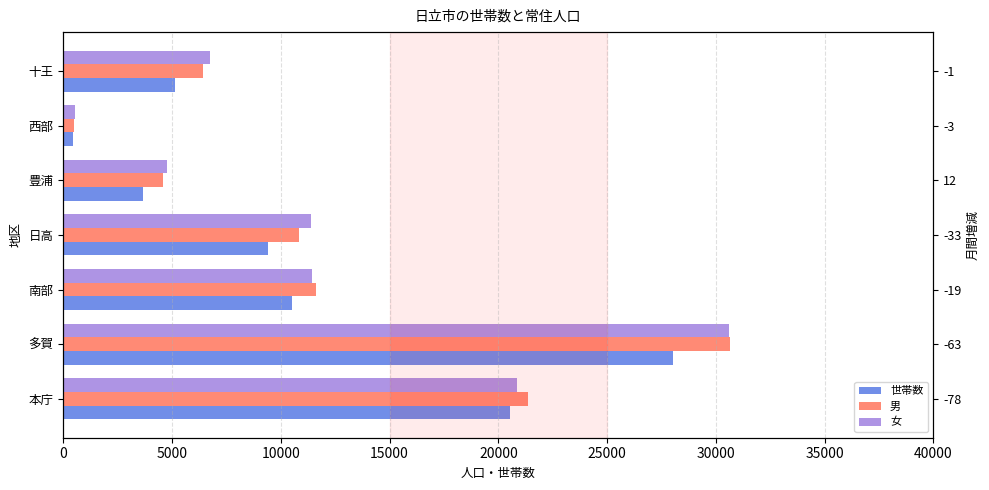

What is the value of the 女 bar at the 5th from the left?

4757